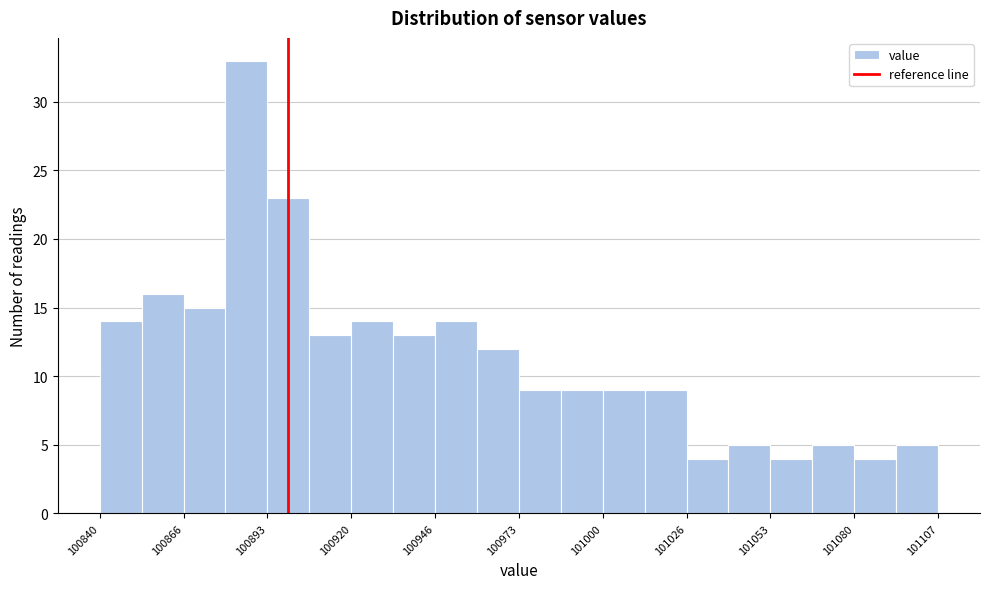

Around what value on the x-axis is the tallest bar? Give the approximate position of its centre, as read against the axis.

100885